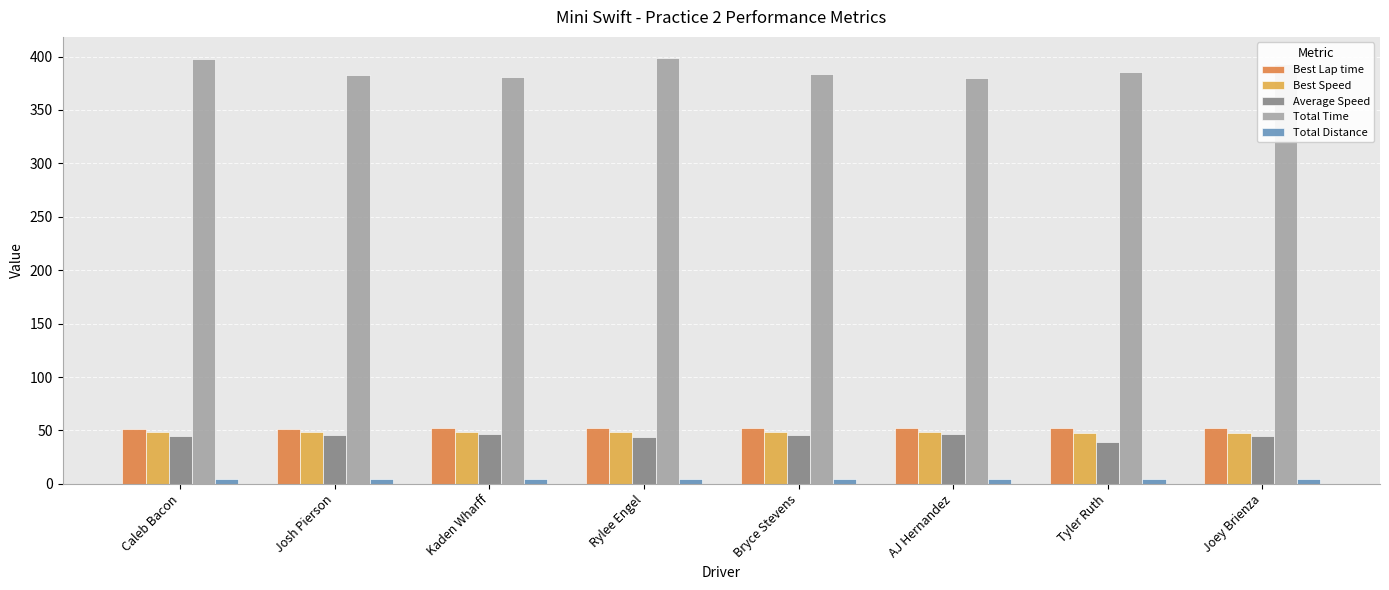

Which series has the largest range (max minus min)?

Total Time